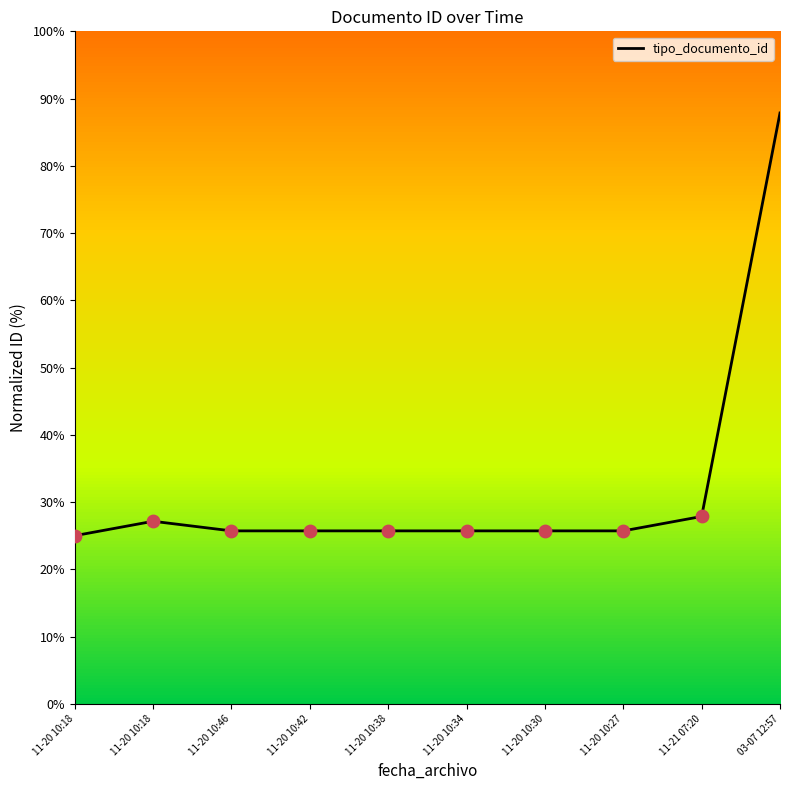

What is the change in value from 11-20 10:34 to 03-07 12:57?

+62.1